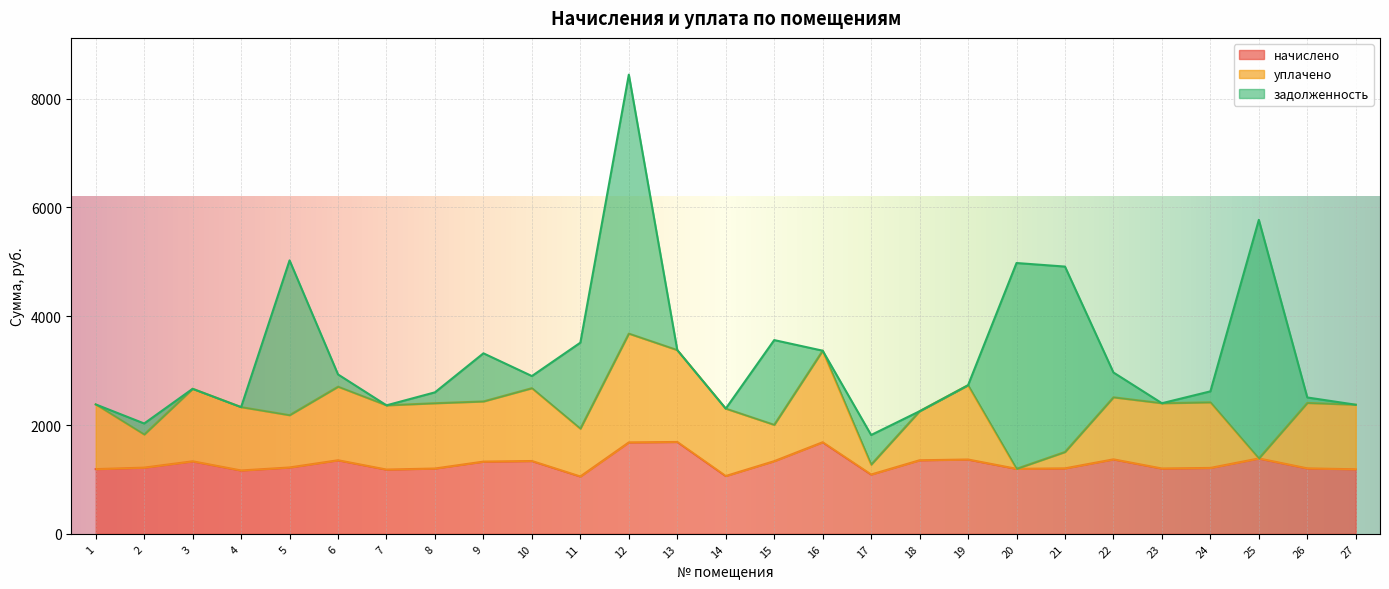

At how many categories does at least one series exceed 2160?

5